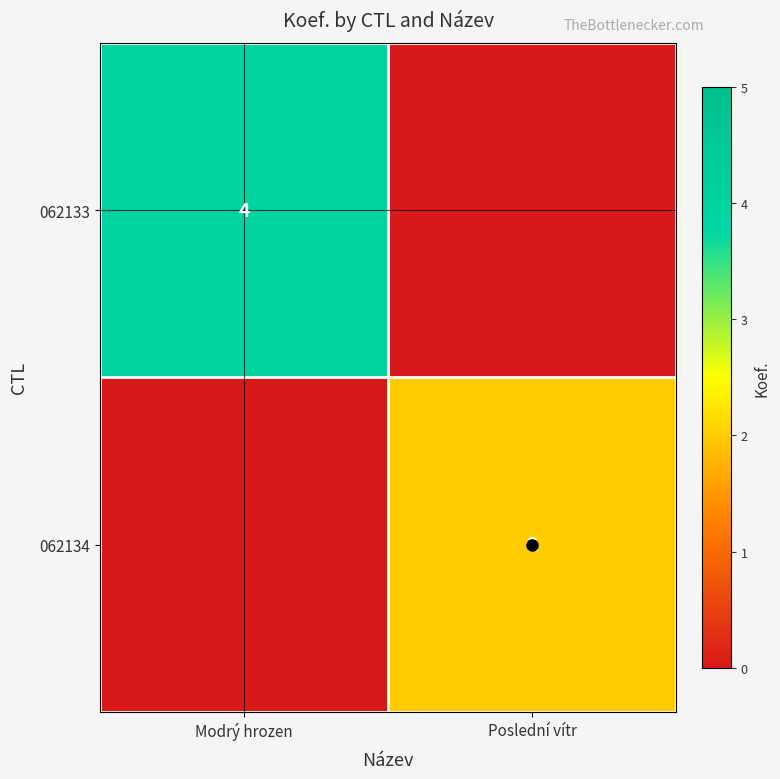

How many values in the 062133 series are below 4?

1